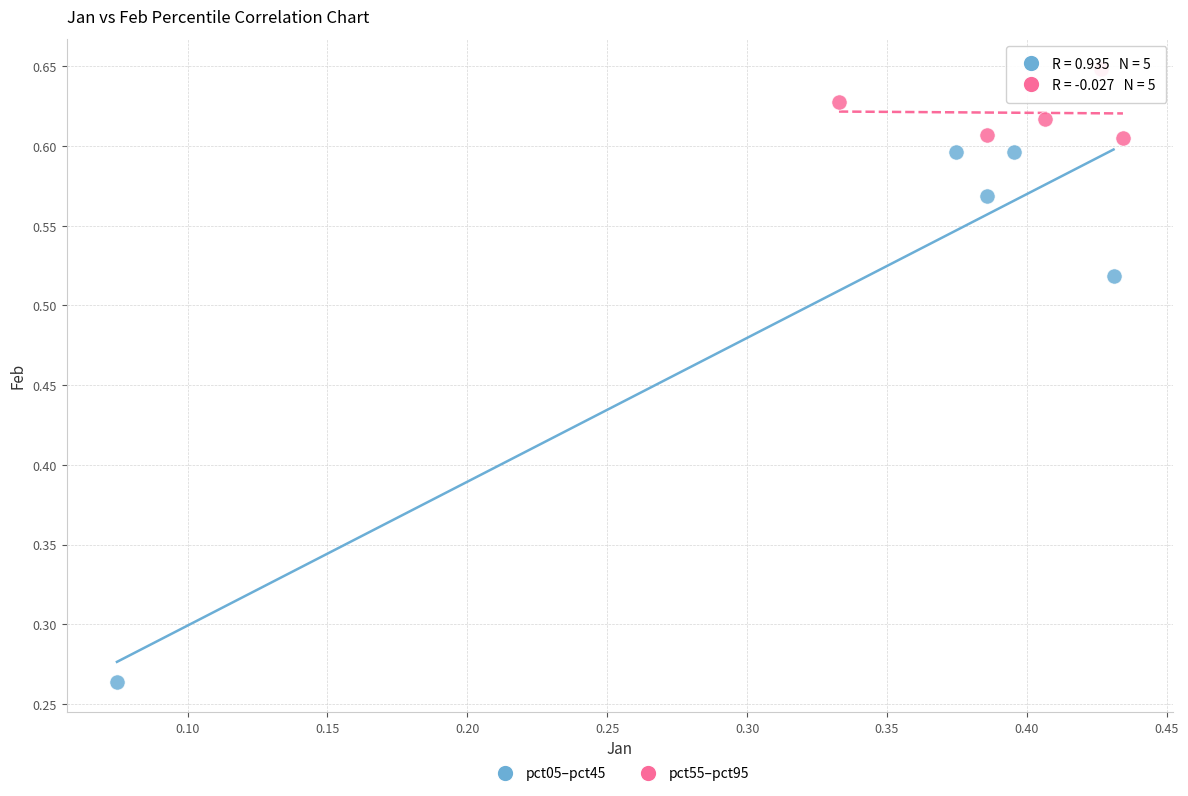

Which series contains the lowest Y value?

pct05–pct45